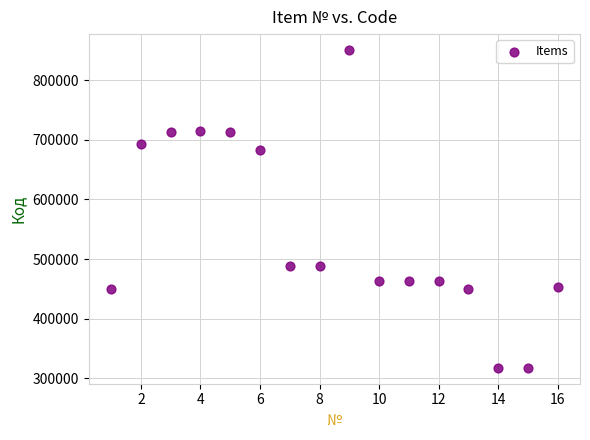

What is the range of Y values (max minus min)?

532614